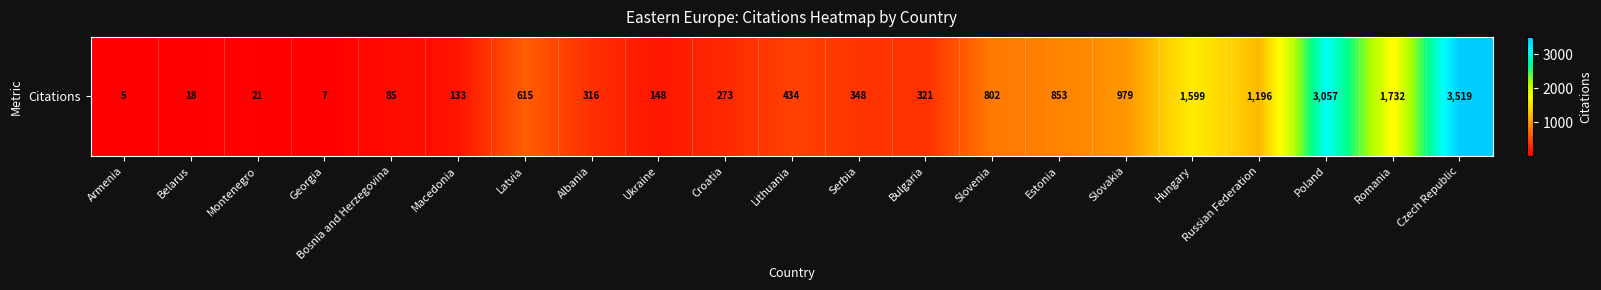

What value does the data have at Slovakia, to the nearest 50?

1000